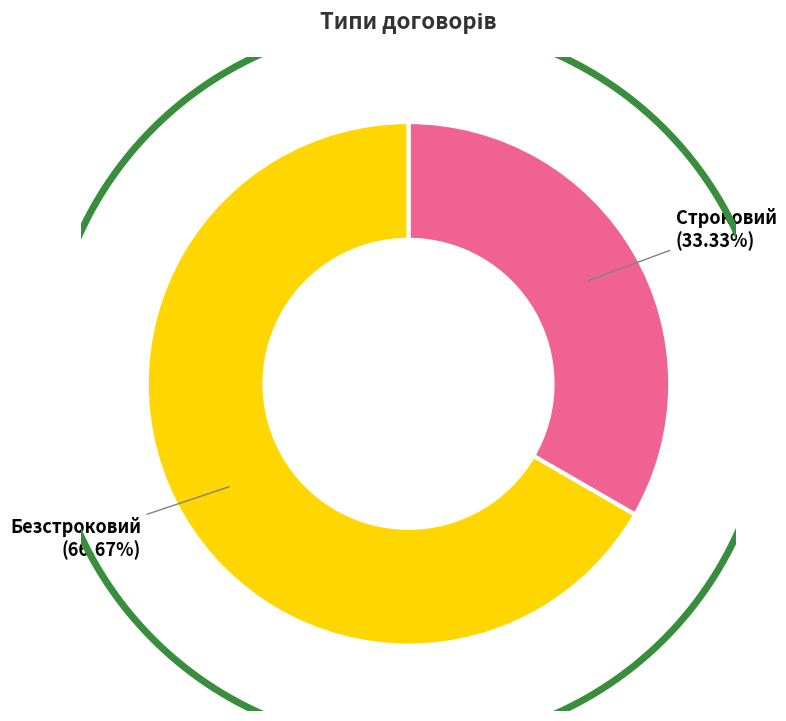

What is the ratio of the value at Строковий to the value at Безстроковий?

0.5